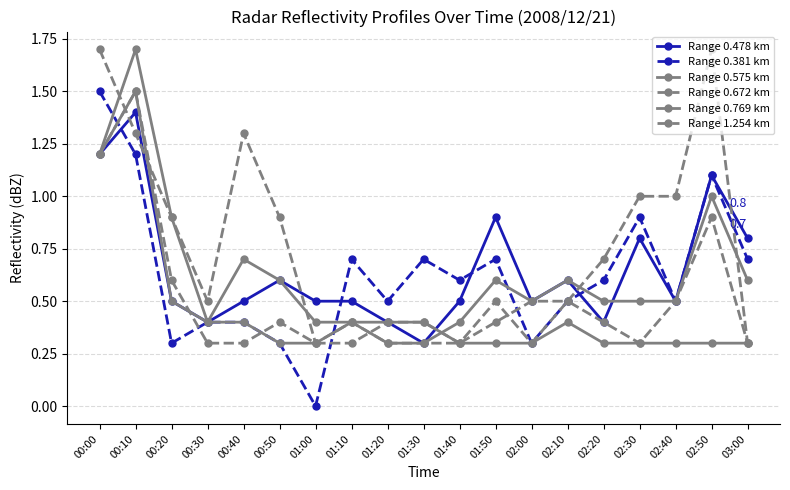

At which label does Range 1.254 km reach its peak?

00:00